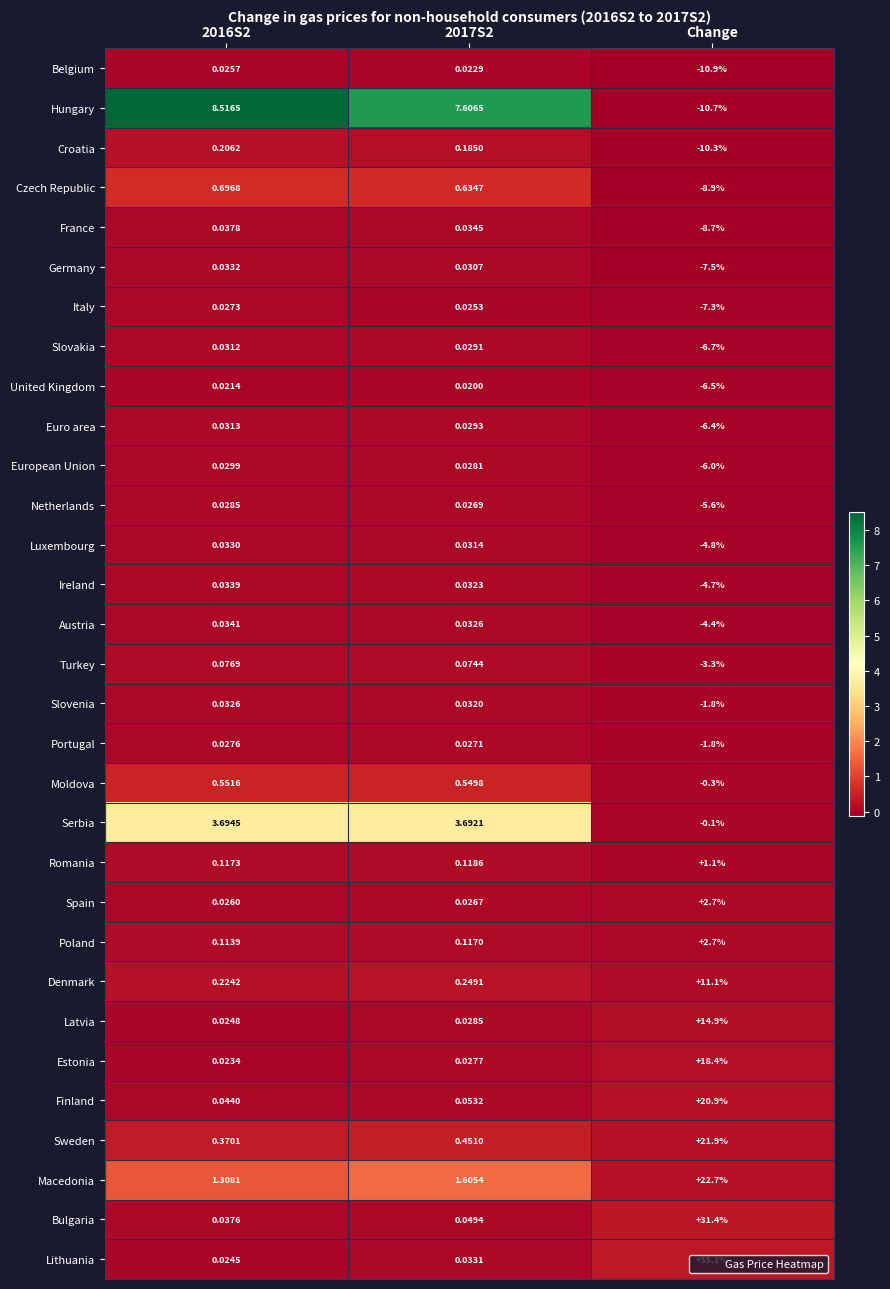

Between 2016S2 and Change, which series saw the biggest shift?

Lithuania